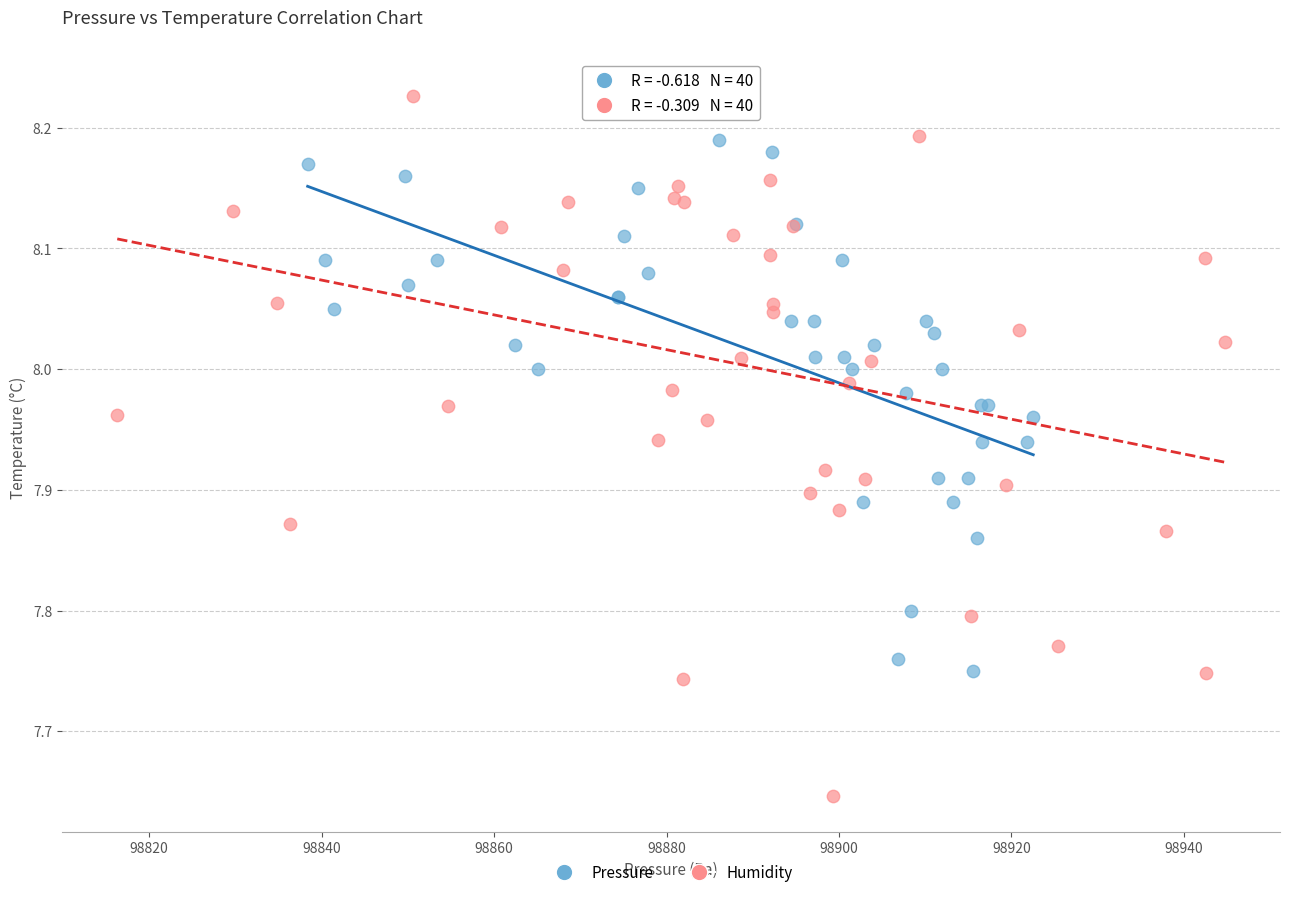

Which series reaches the maximum Y coordinate?

Humidity